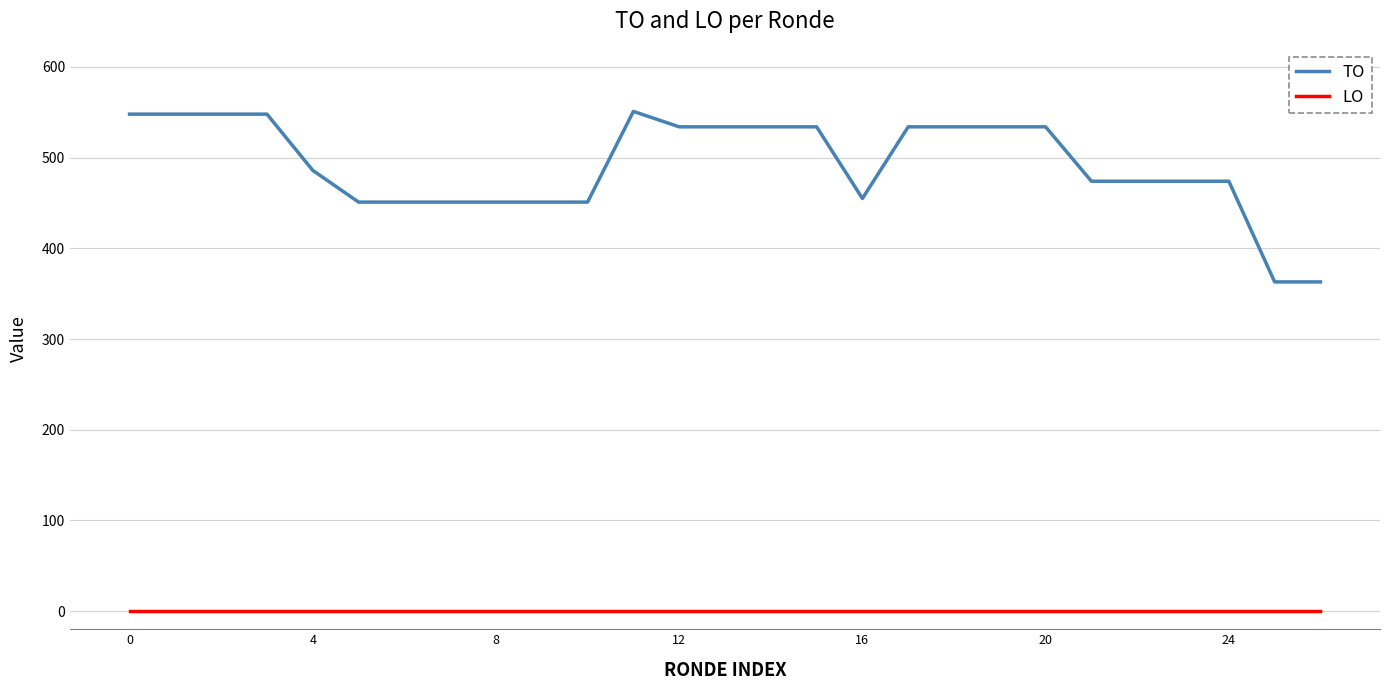

How many lines are shown in the chart?

2